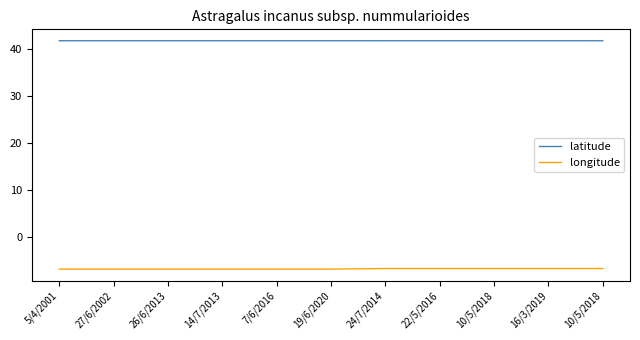

How many lines are shown in the chart?

2